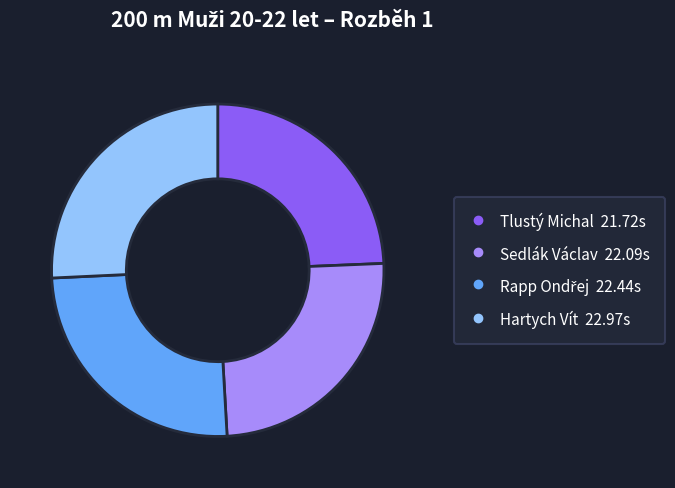

The Sedlák Václav slice represents 18% of the pie. True or false?

False